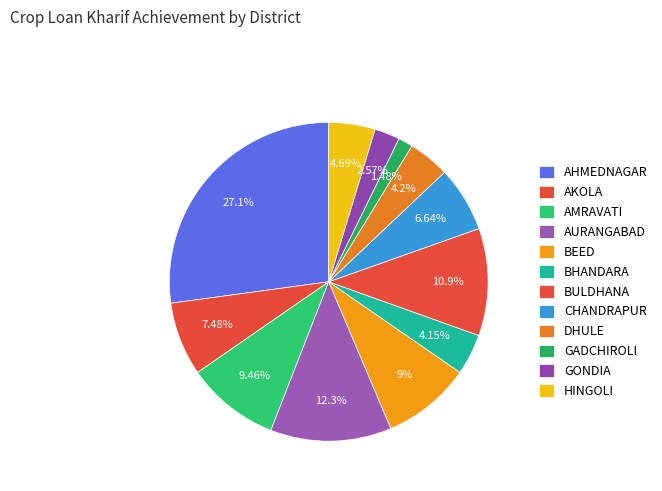

How many slices are in this pie chart?

12